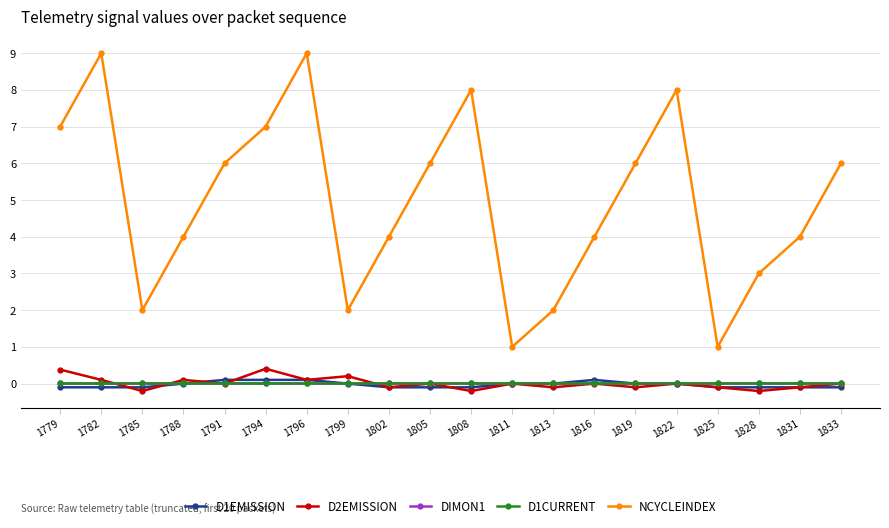

Count the number of categories in the chart.

20